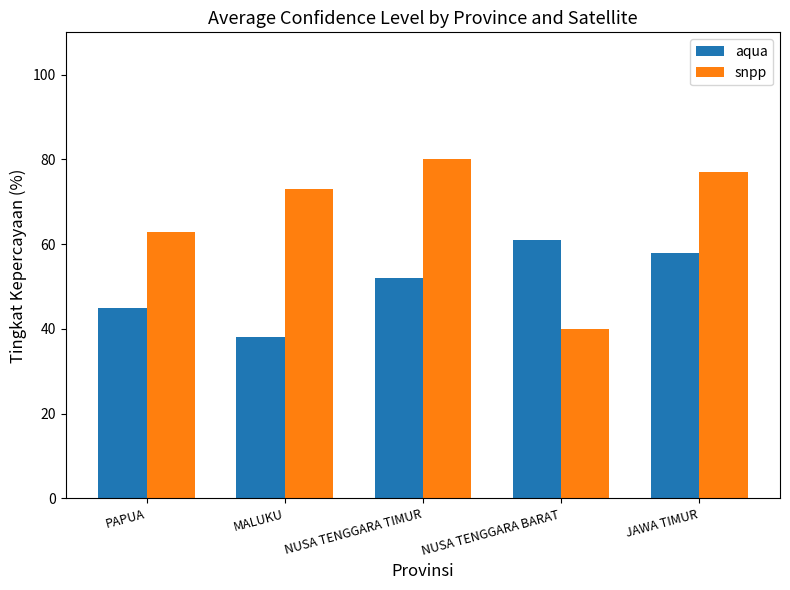

How many bars are there in total?

10